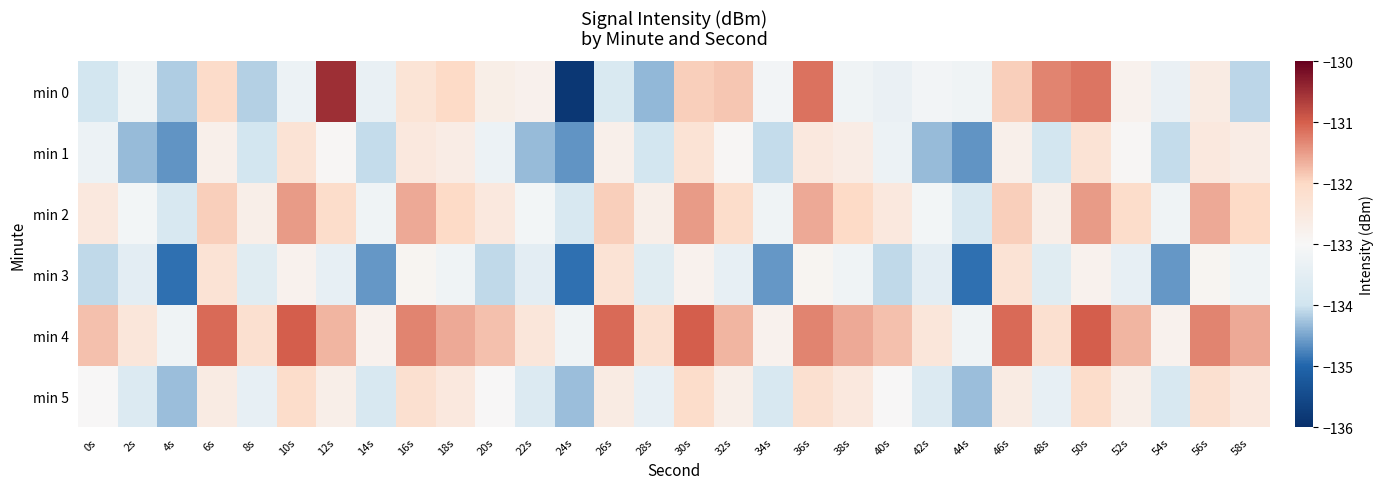

Which series has the widest spread of values?

min 0